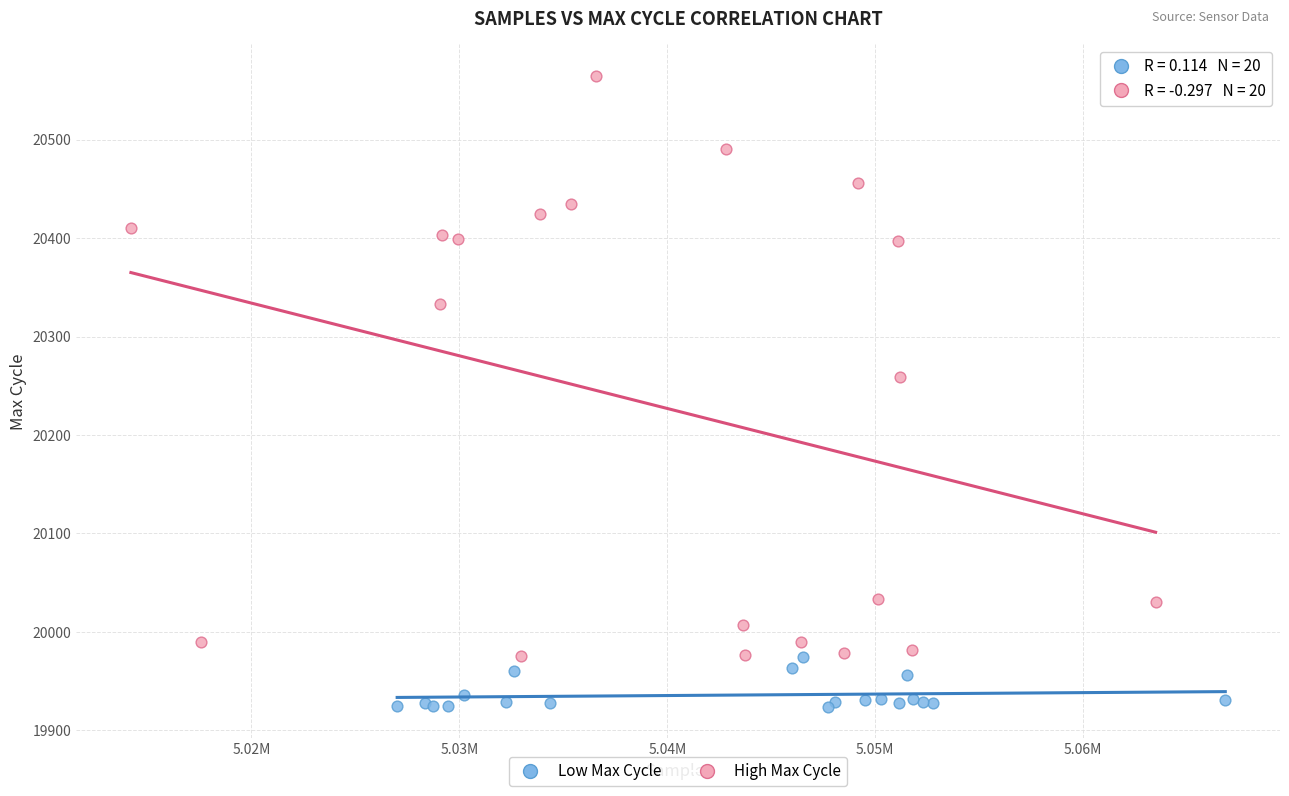

What are all the series names shown in the legend?

Low Max Cycle, High Max Cycle